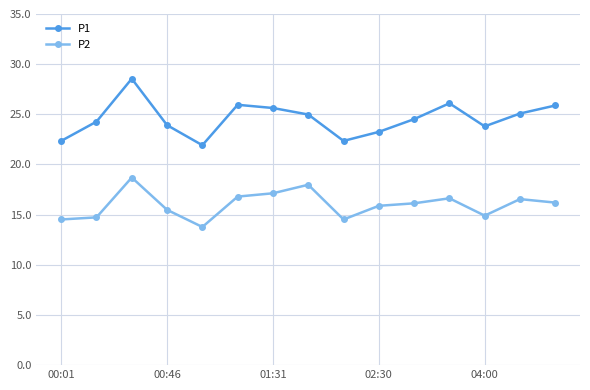

Which series has the largest total across all categories?

P1